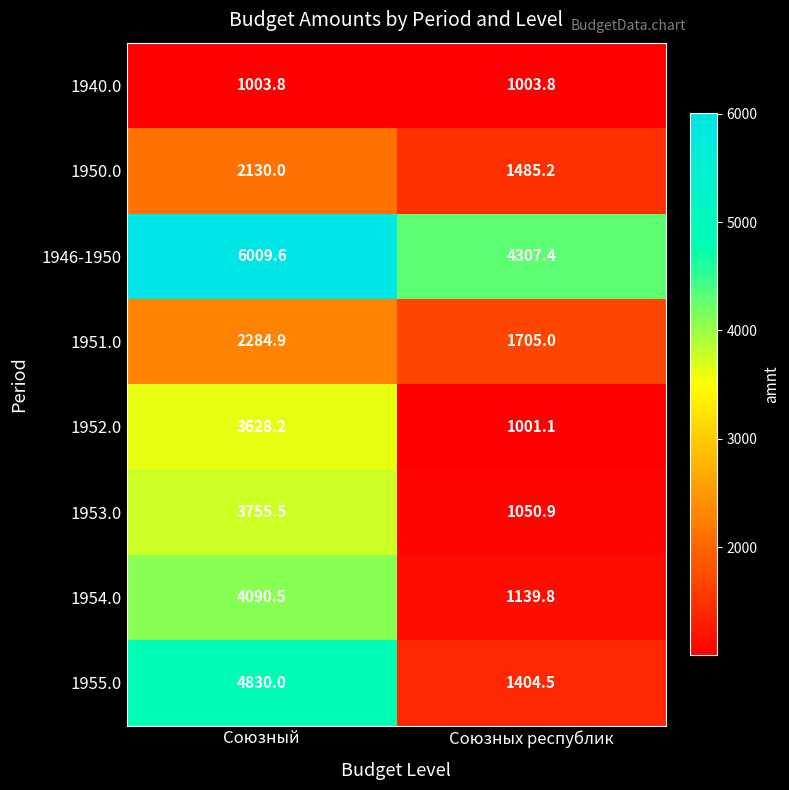

Rank the series by their maximum value, from highest to lowest.

1946-1950, 1955.0, 1954.0, 1953.0, 1952.0, 1951.0, 1950.0, 1940.0